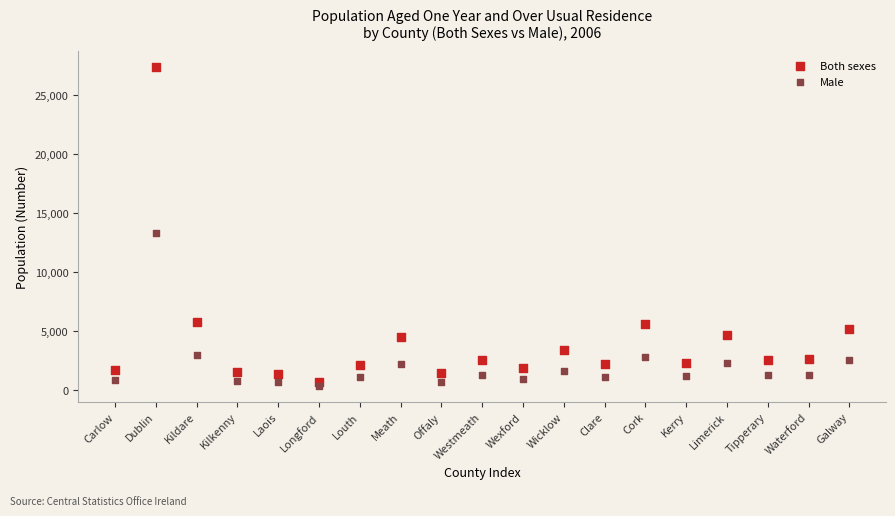

Across all data points, what is the range of Y values (max minus min)?

27036